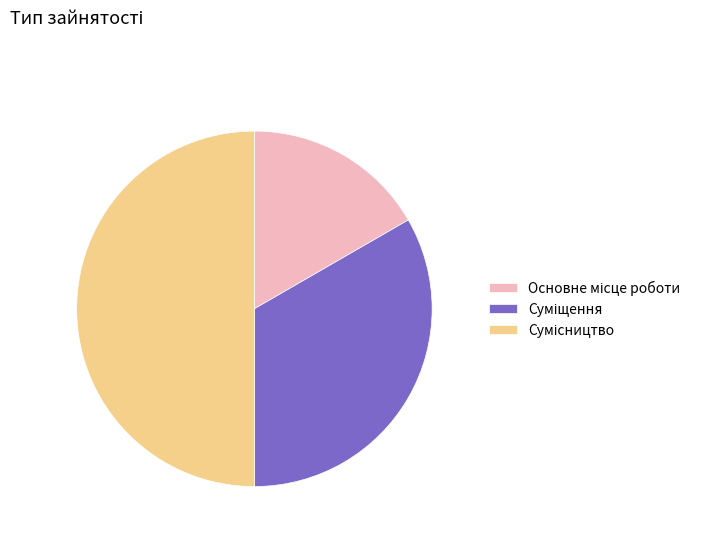

To the nearest percent, what is the average slice percentage?

33%